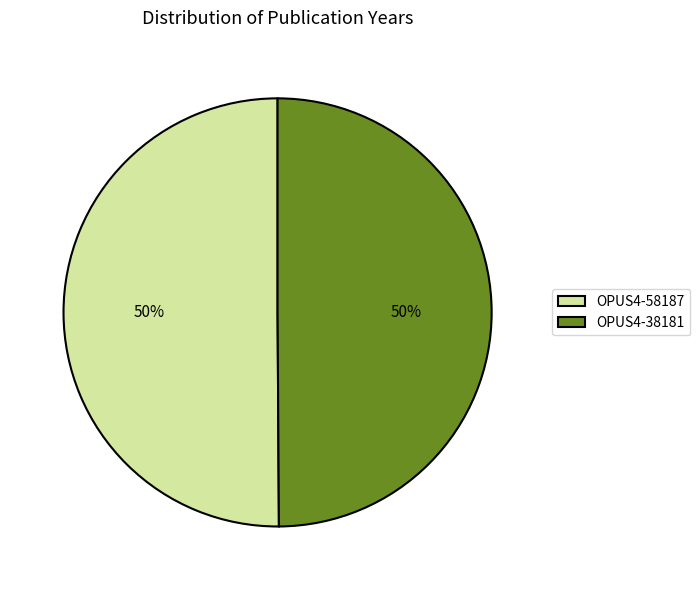

Combined, do OPUS4-38181 and OPUS4-58187 account for over 50%?

Yes